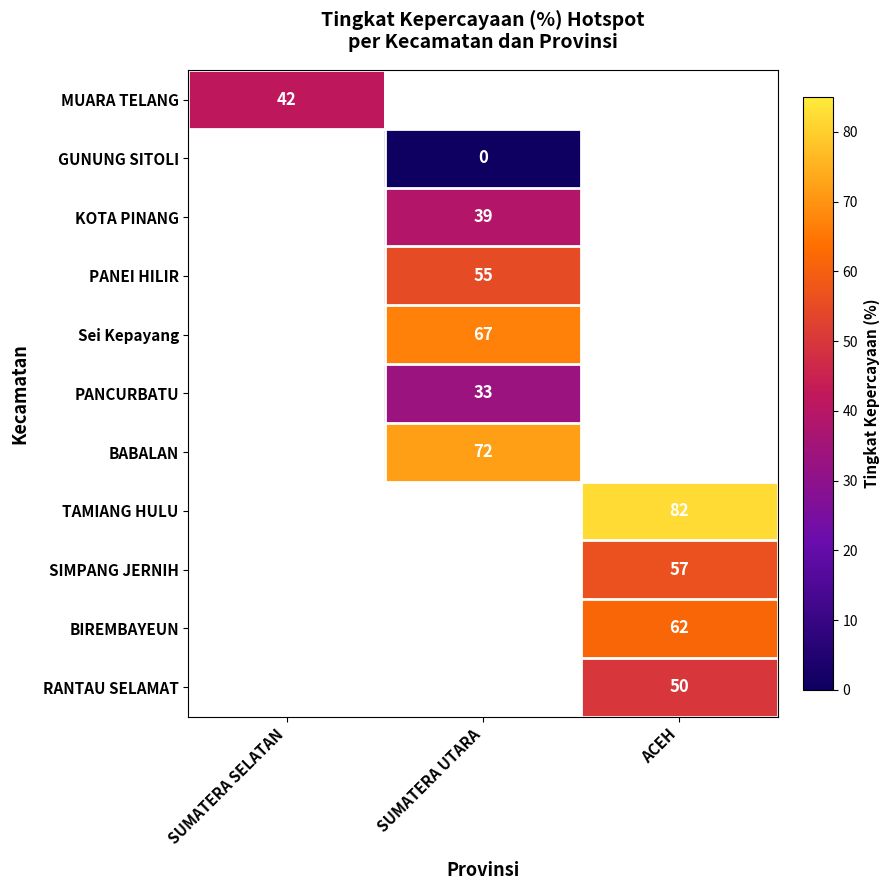

How many values in PANEI HILIR are above zero?

1